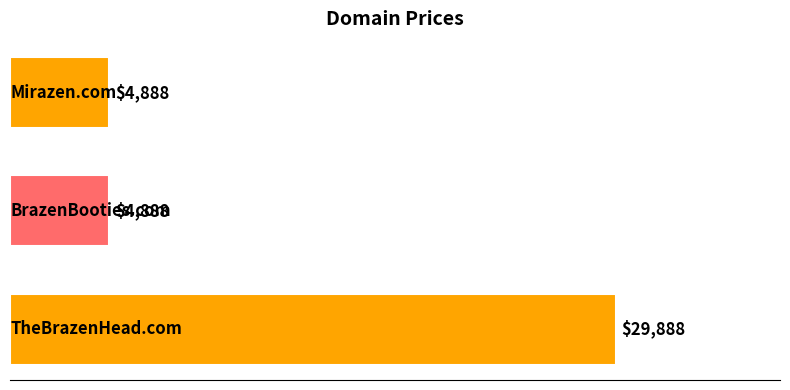

Reading top to bottom, list all the values displayed in this chart.

4888	4888	29888